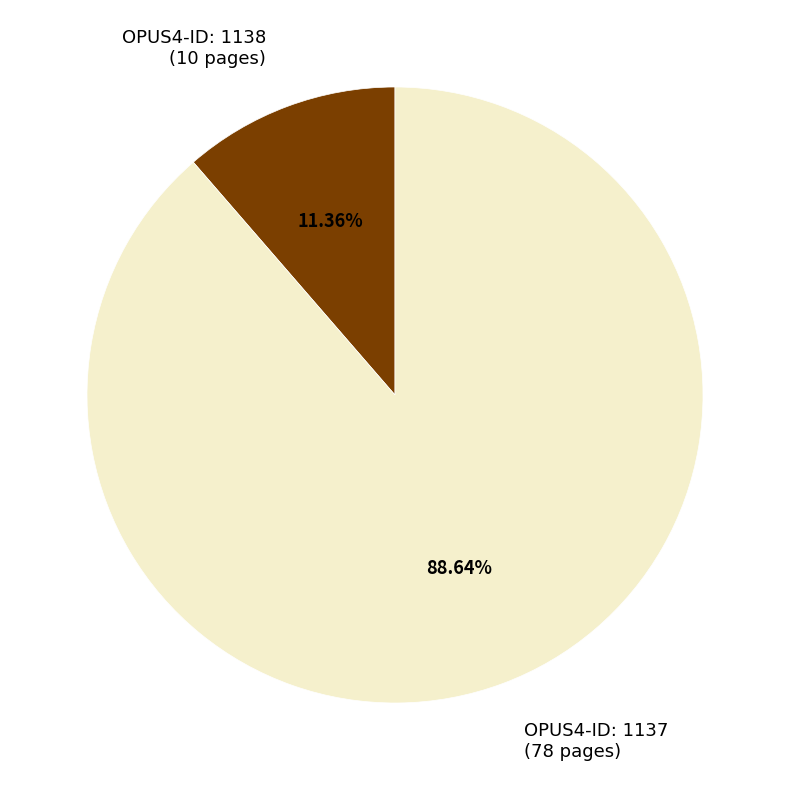

Does OPUS4-ID: 1138 (10 pages) account for over 50% of the chart?

No